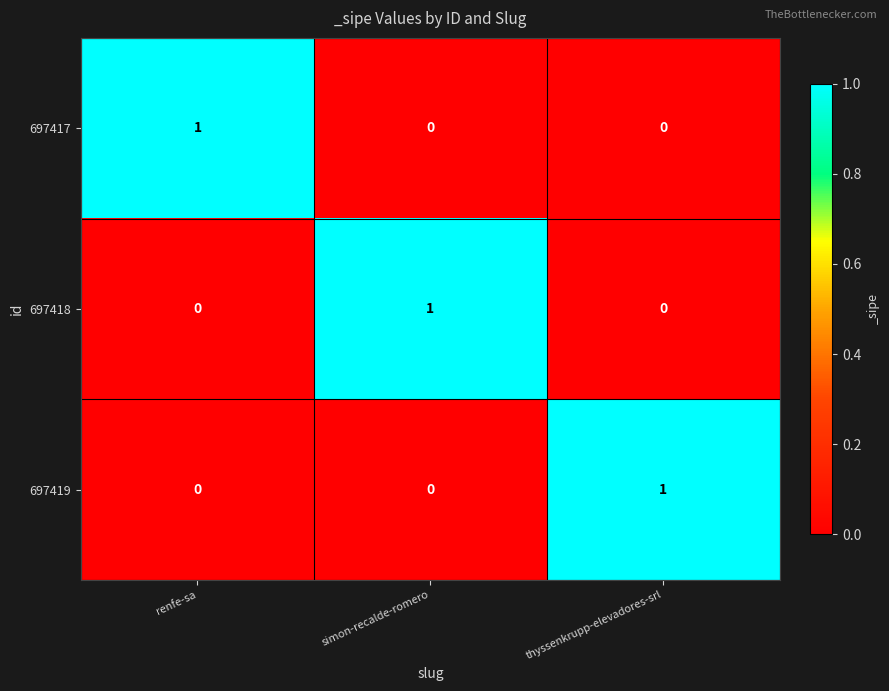

At which label does 697418 reach its peak?

simon-recalde-romero